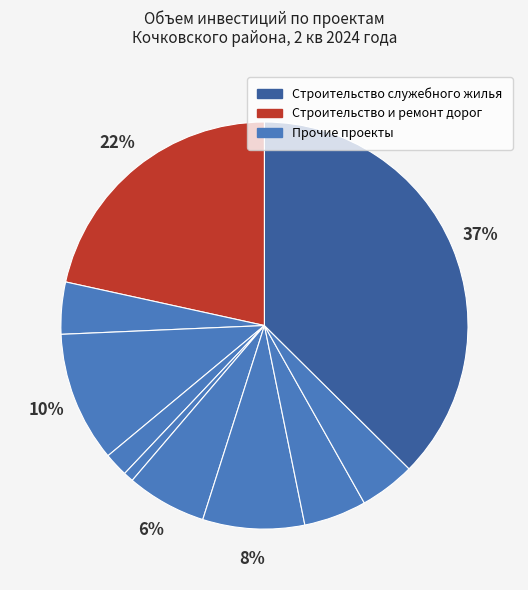

Which category has the biggest portion of the pie?

Строительство служебного жилья